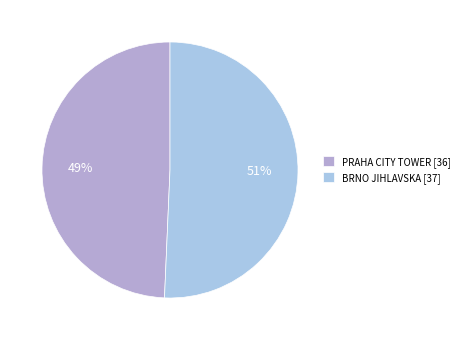

To the nearest percent, what is the average slice percentage?

50%